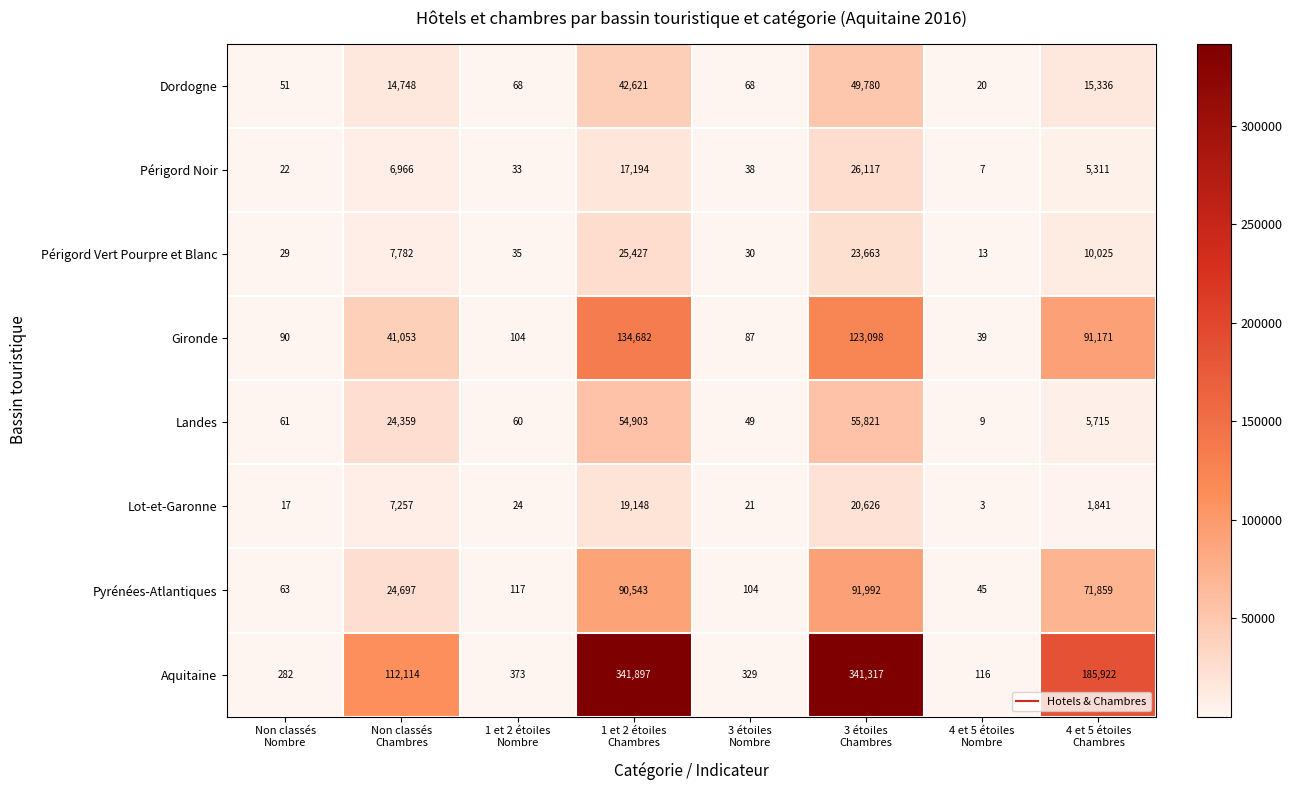

What is the spread (max minus min) of values at 1 et 2 étoiles
Chambres?

324703